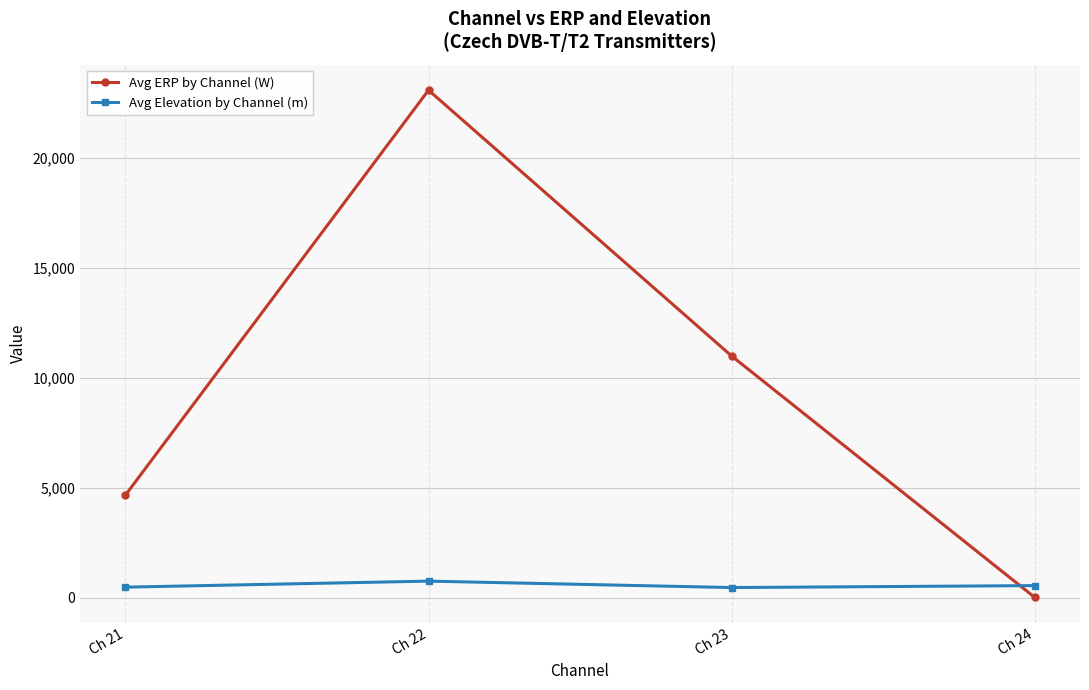

At Ch 22, list the series in order from largest to smallest.

Avg ERP by Channel (W), Avg Elevation by Channel (m)